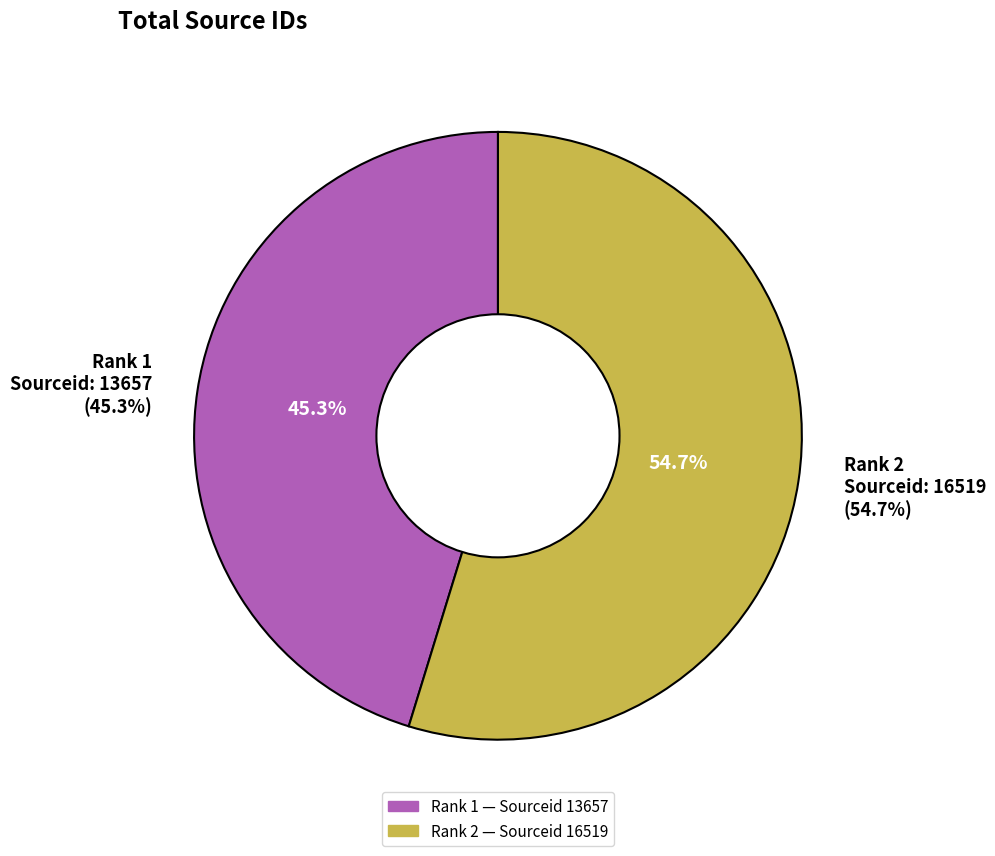

How many segments does this pie chart have?

2